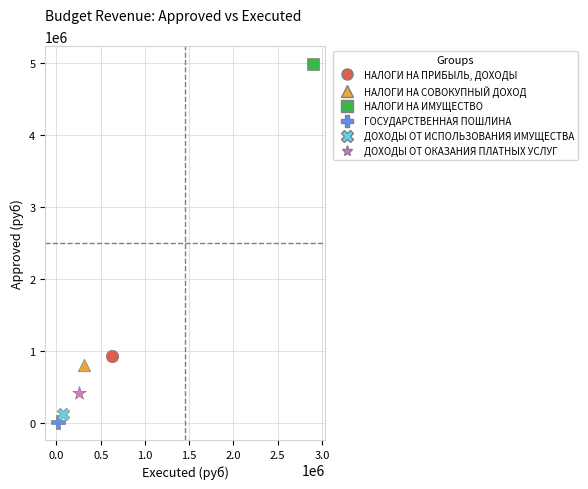

Which series contains the lowest Y value?

ГОСУДАРСТВЕННАЯ ПОШЛИНА